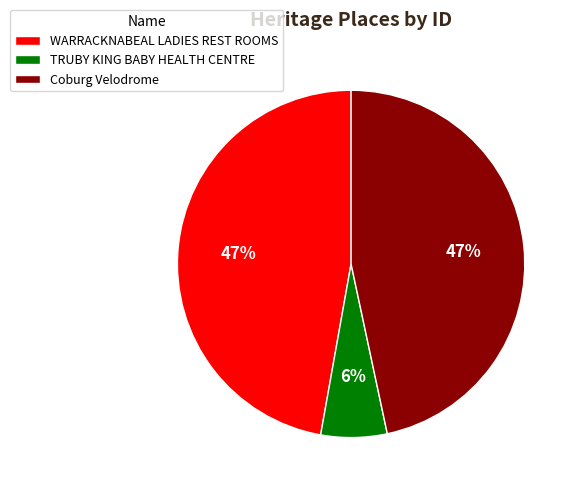

To the nearest percent, what portion does TRUBY KING BABY HEALTH CENTRE represent?

6%